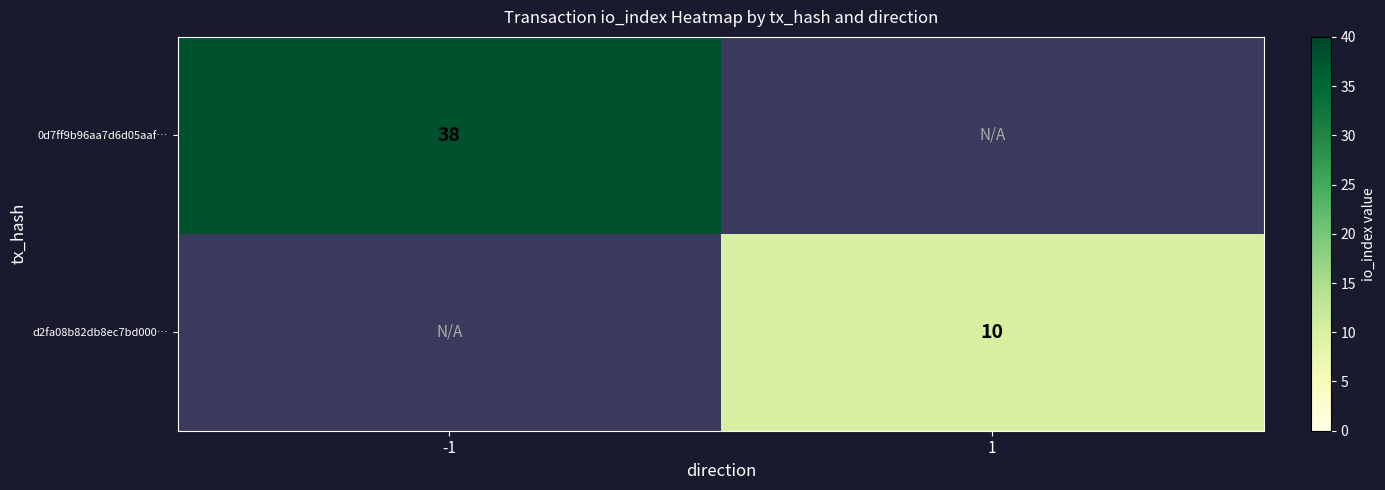

Is the value of d2fa08b82db8ec7bd000… at 1 greater than the value of 0d7ff9b96aa7d6d05aaf… at -1?

No